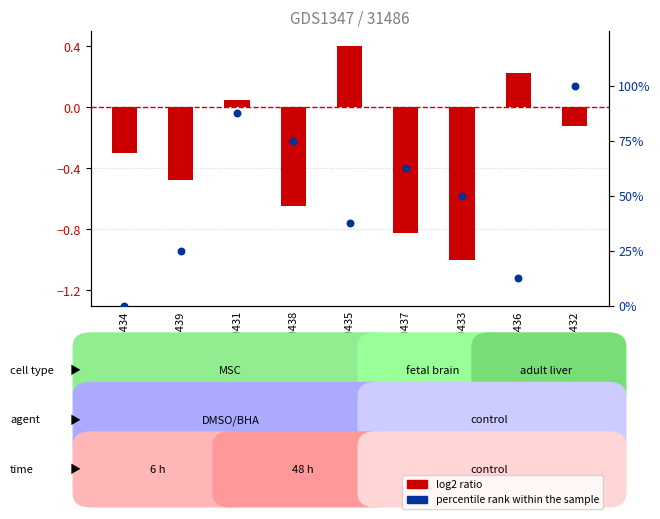

Is the value of percentile rank within the sample at GSM60435 greater than the value of log2 ratio at GSM60438?

Yes